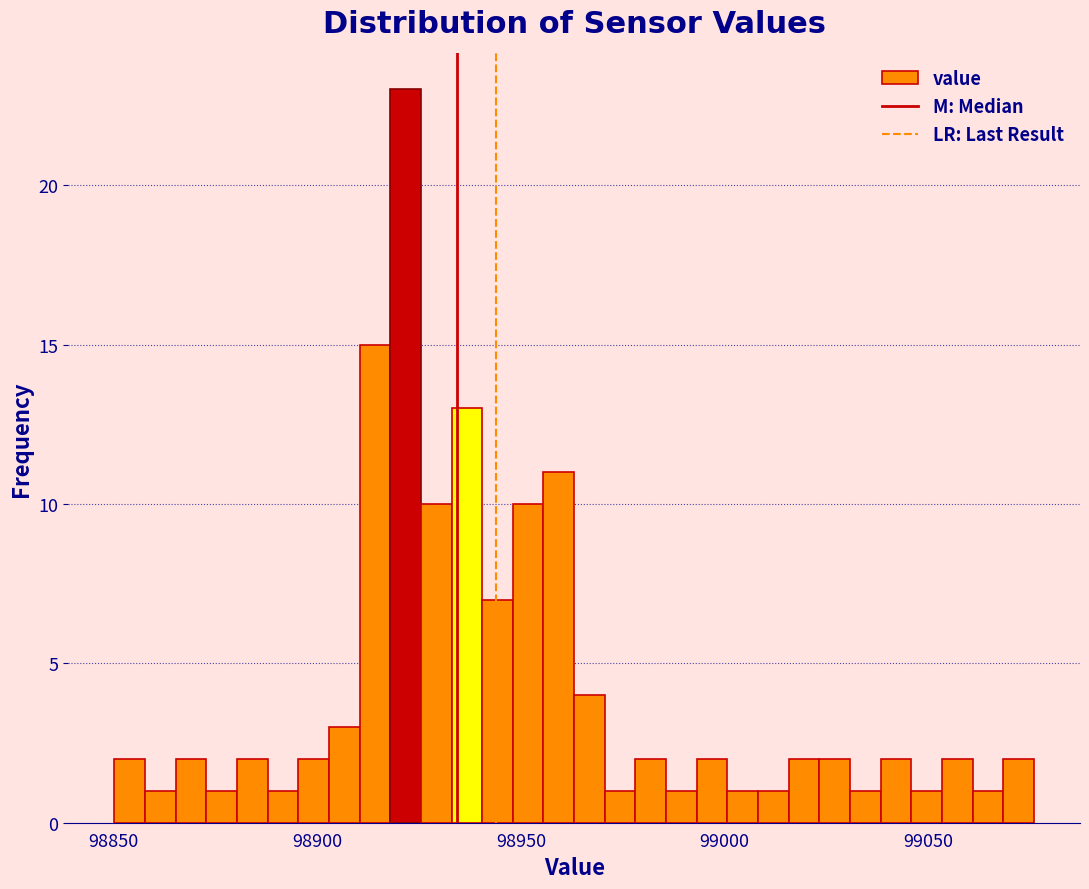

Read against the x-axis, roughly where is the centre of the tallest bar?

98920